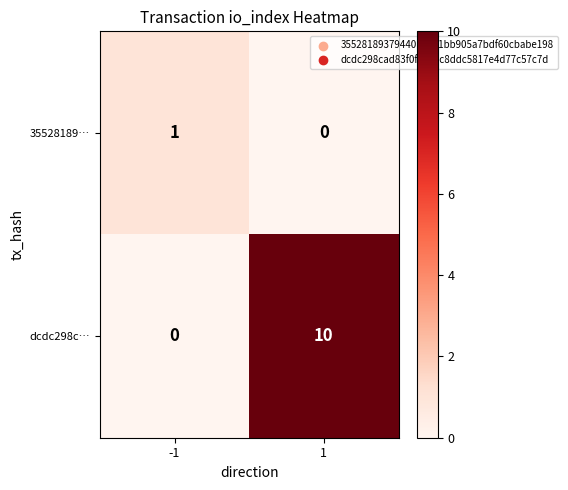

What is the greatest value displayed?

10